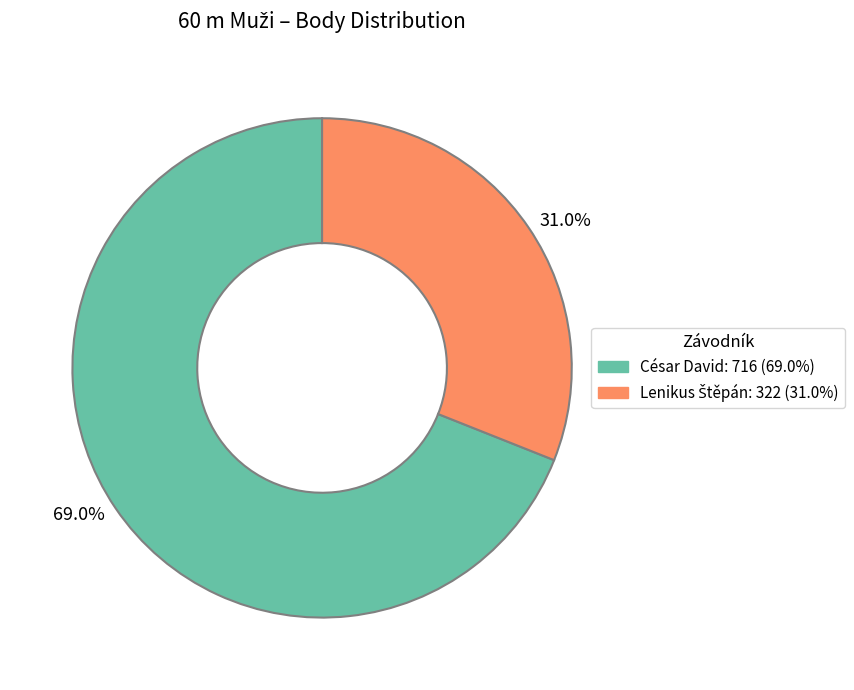

Which slice is the largest?

69.0%